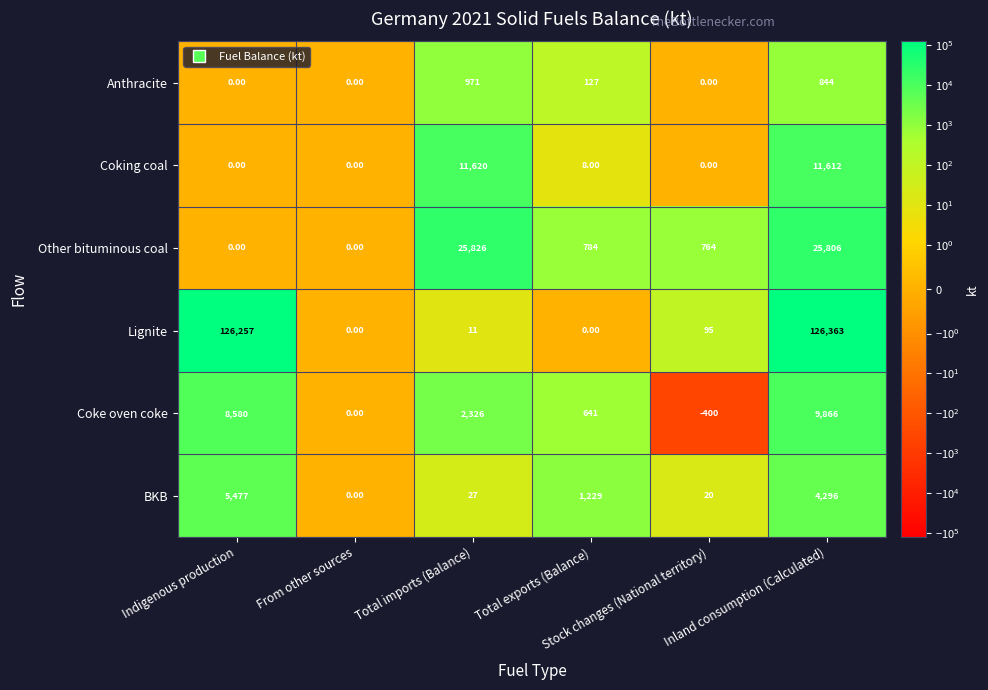

Count the number of categories in the chart.

6